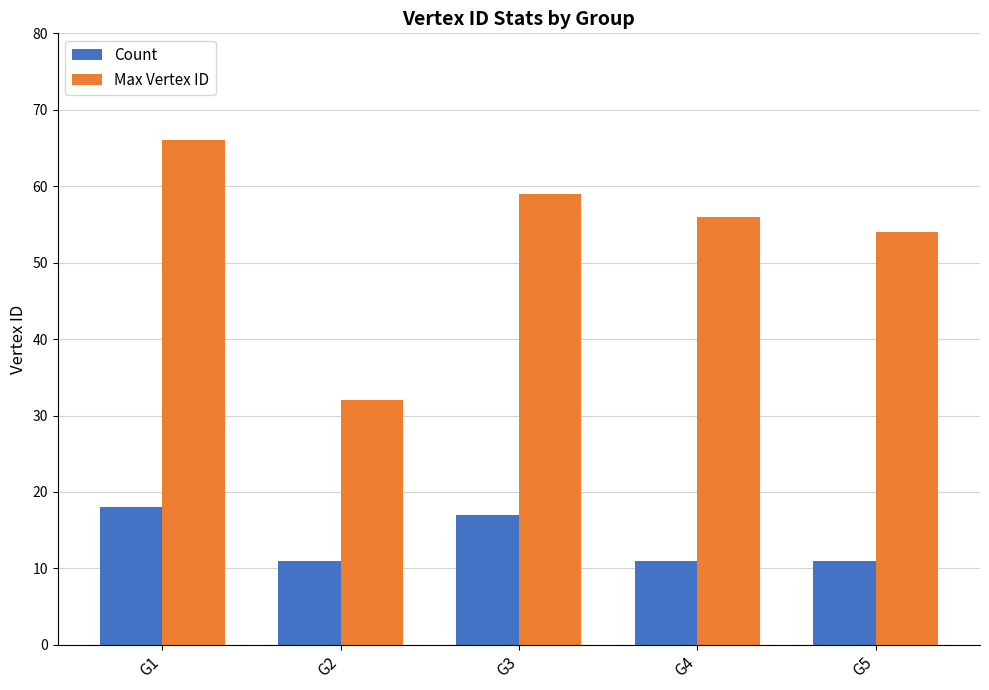

Reading left to right, list all the values displayed in this chart.

Count: G1=18	G2=11	G3=17	G4=11	G5=11
Max Vertex ID: G1=66	G2=32	G3=59	G4=56	G5=54